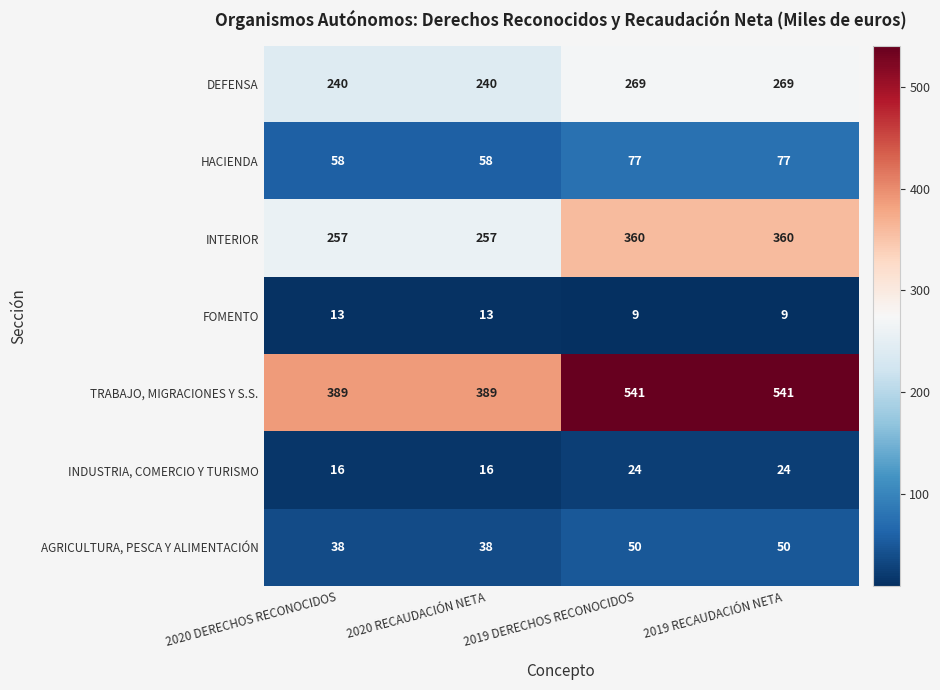

What is the difference between the highest and lowest values at 2020 RECAUDACIÓN NETA?

376